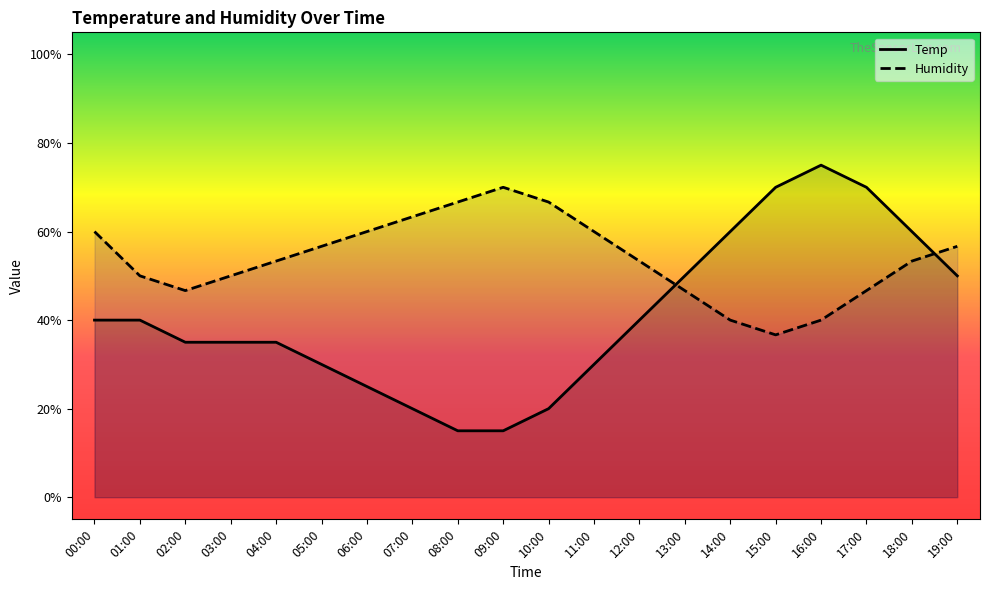

List the series in order of their overall mean, highest first.

Humidity, Temp